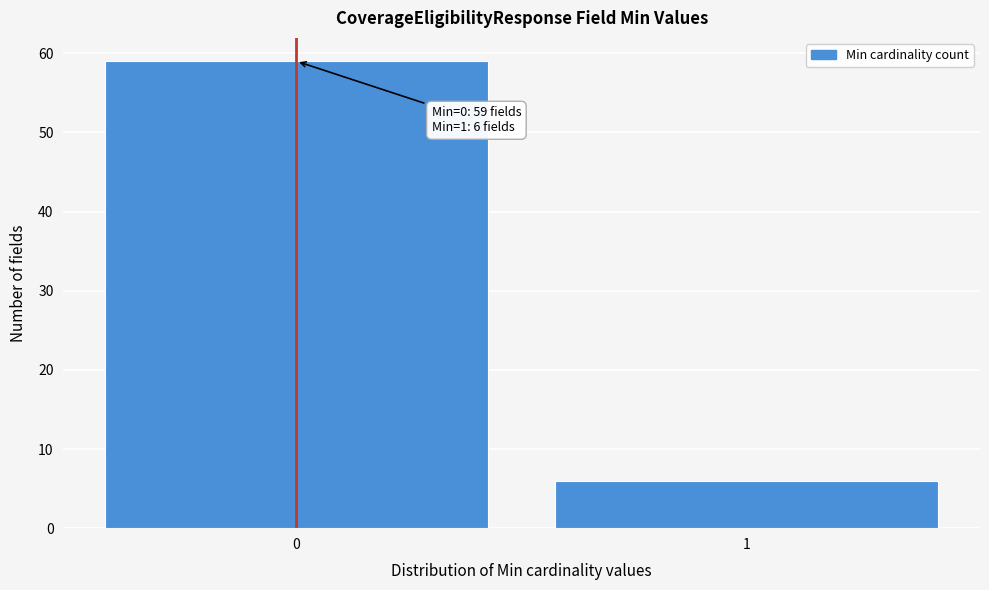

Reading left to right, what are all the values shown in this chart?

59	6